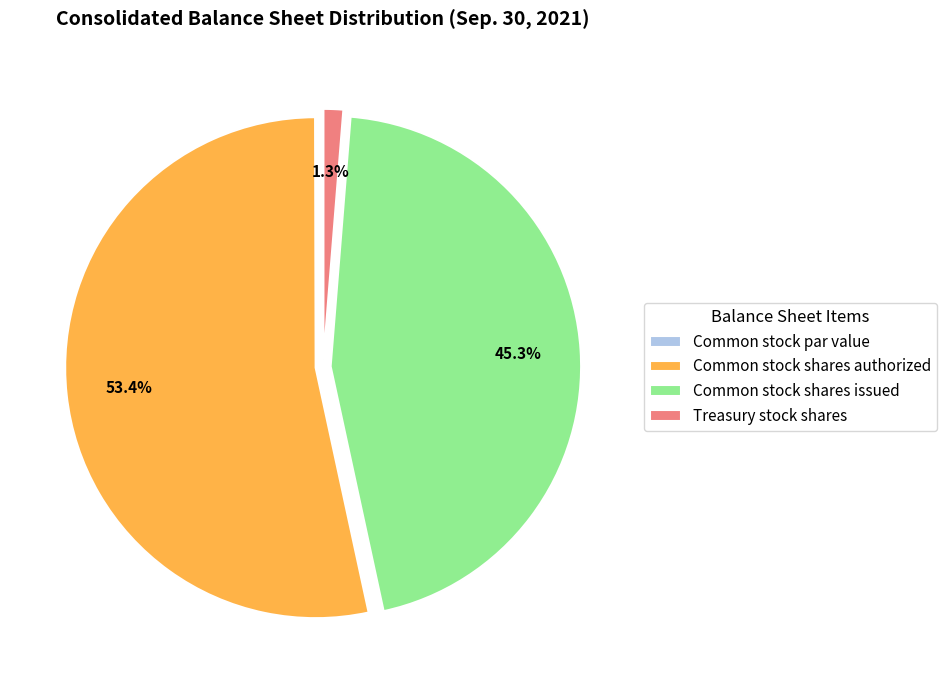

Is there a majority slice in this chart?

Yes